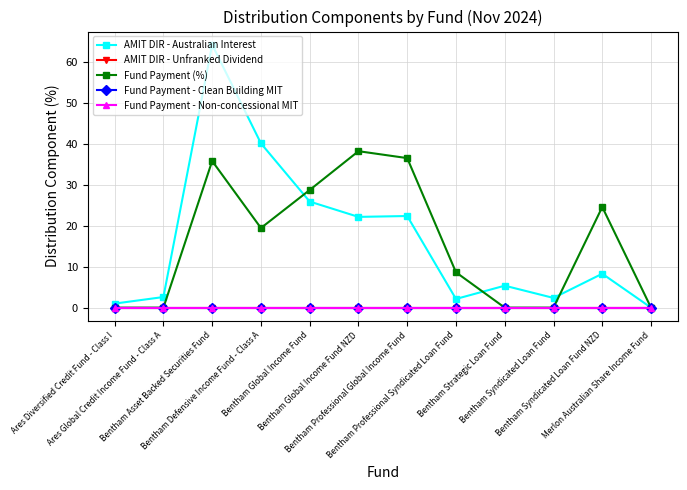

At how many categories does at least one series exceed 18?

6